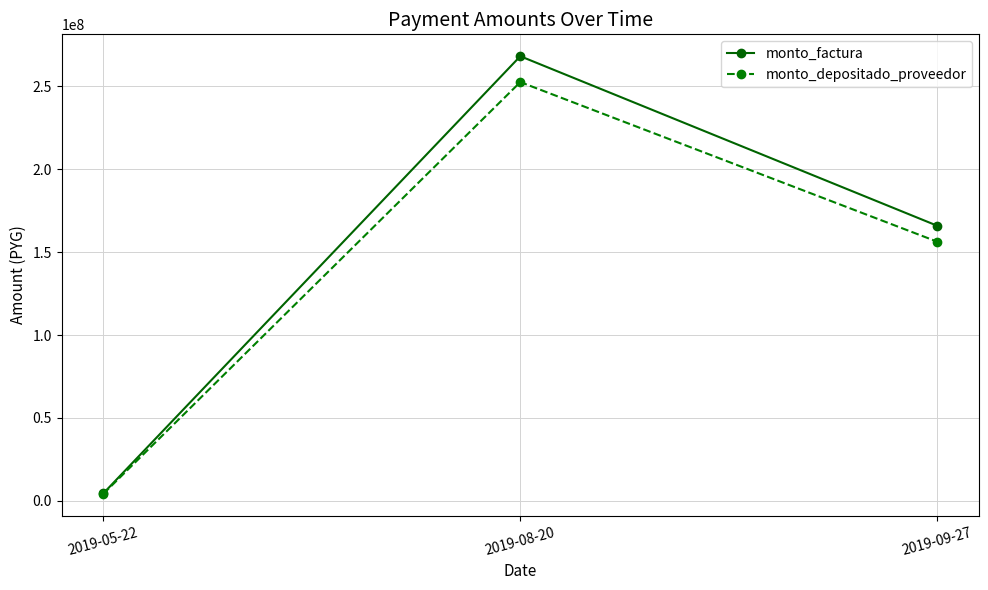

Where does the monto_factura series first go above 165870045?

2019-08-20